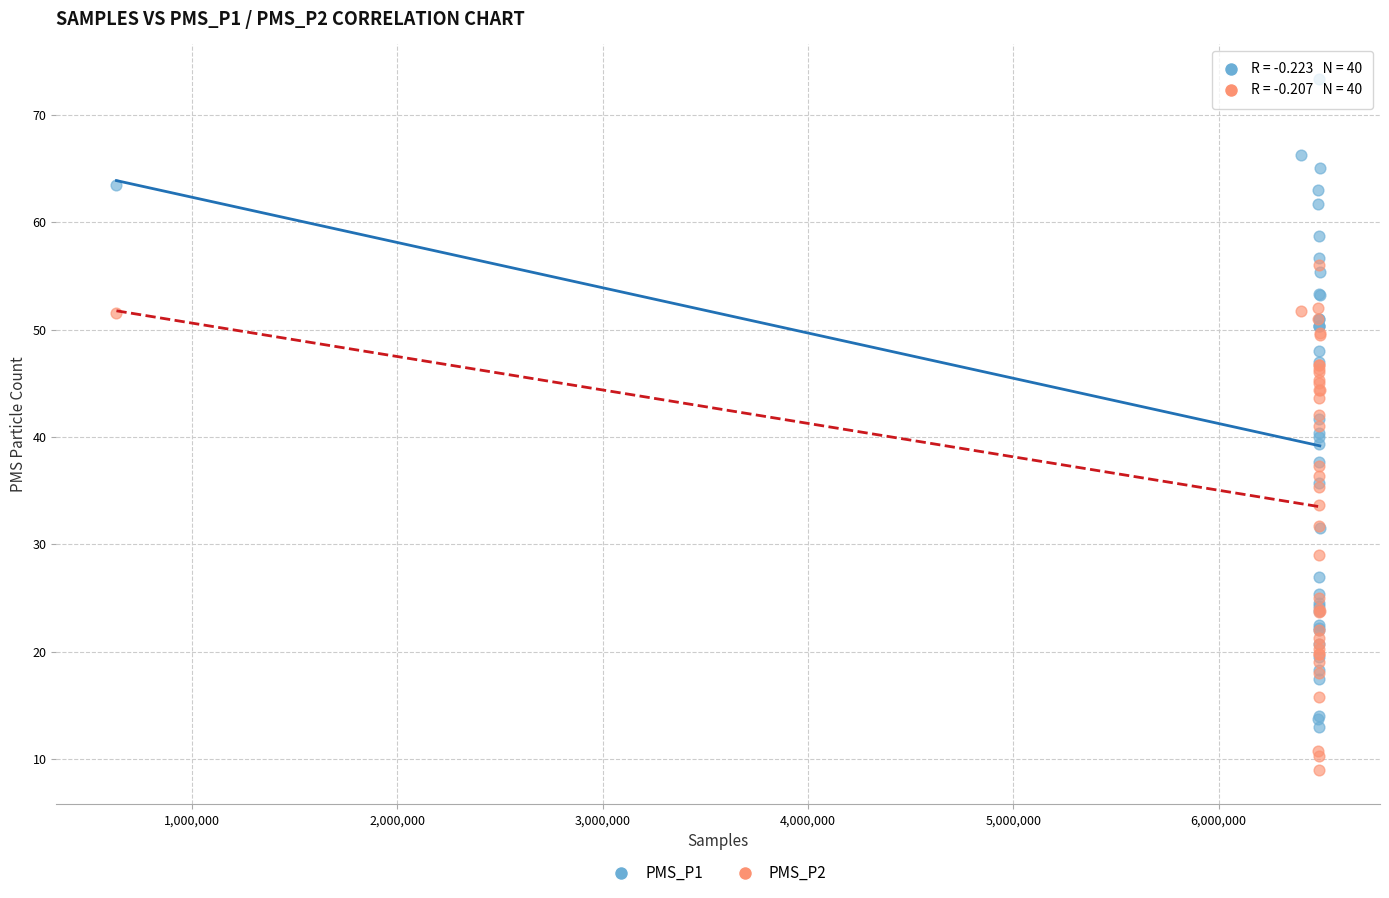

Which series contains the lowest Y value?

PMS_P2